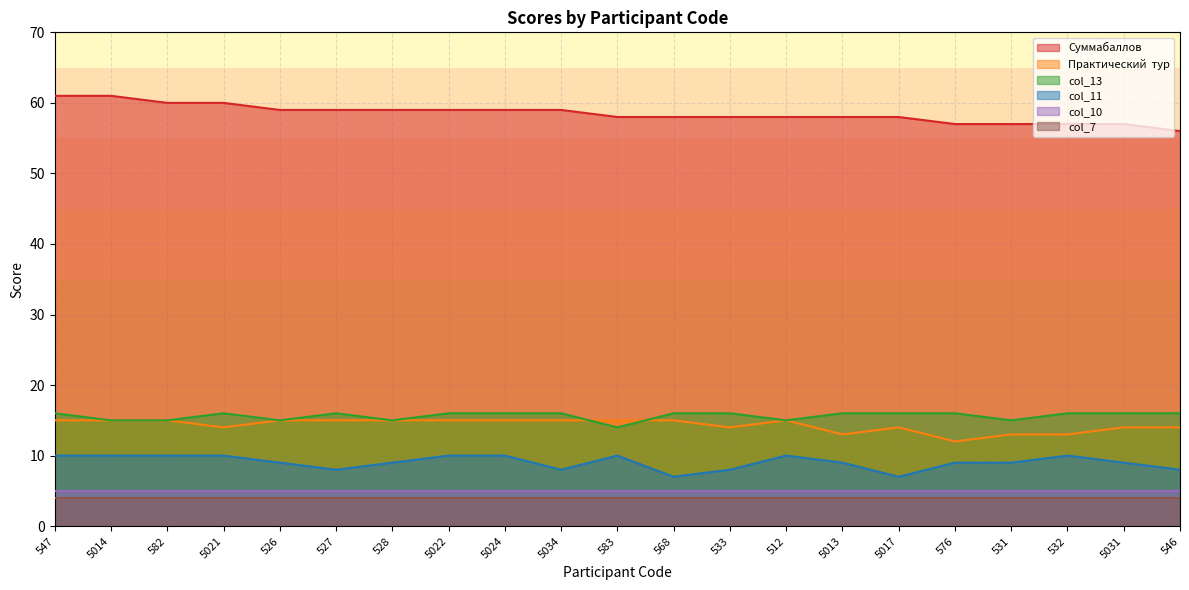

What is the average value of the col_11 series?

9